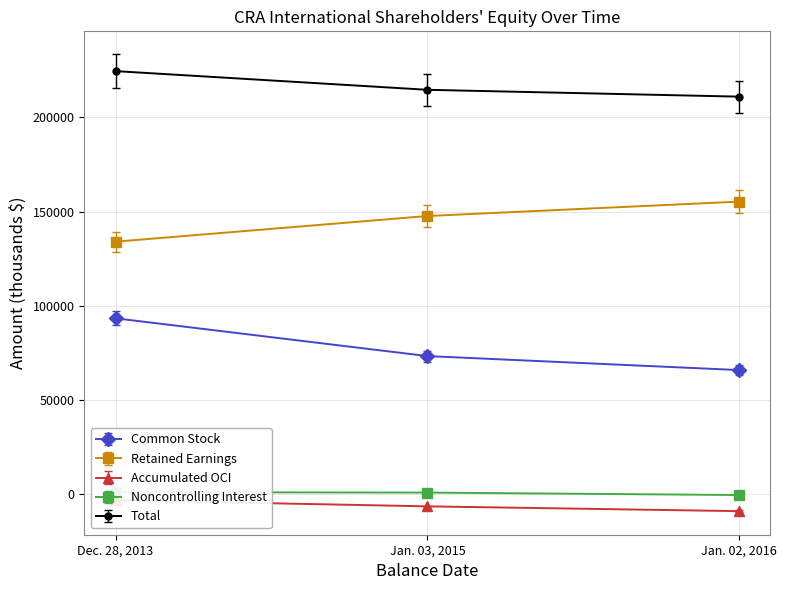

True or false: Common Stock has a value of 47961.9 at Dec. 28, 2013.

False